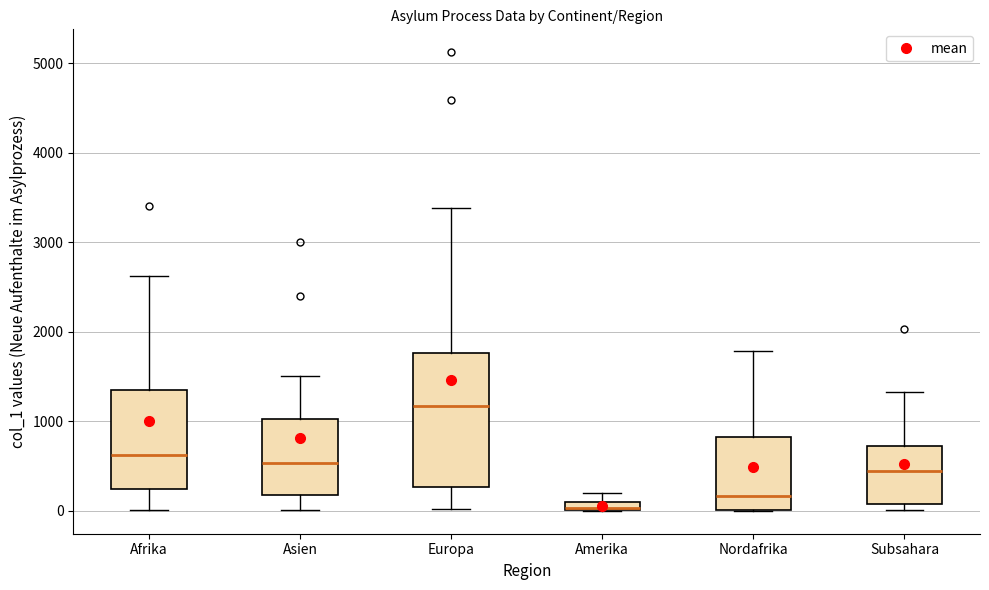

Which box has the lowest median line?

Amerika